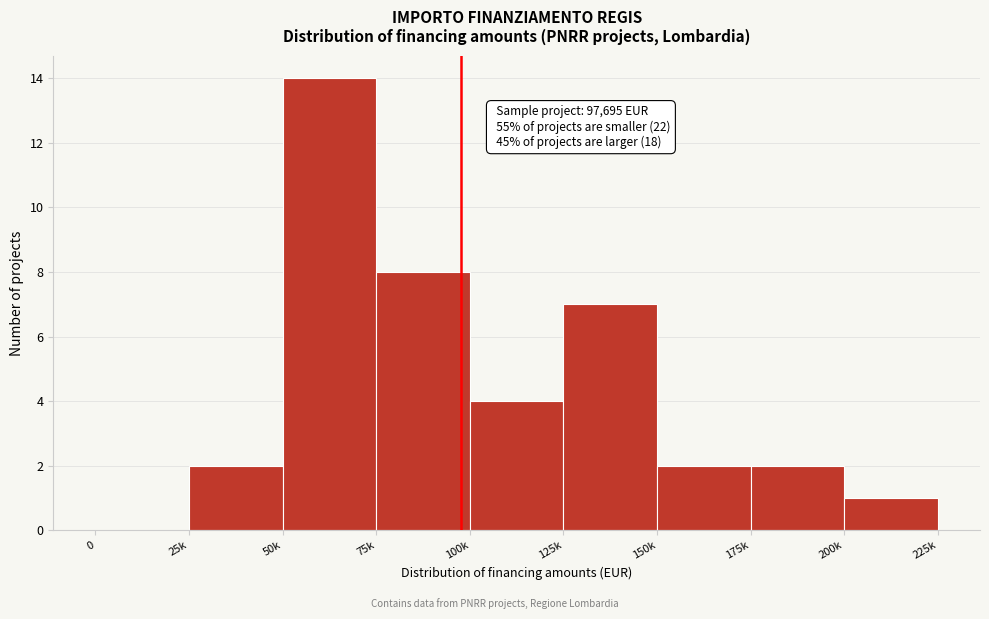

Reading left to right, list all the values displayed in this chart.

0=0	25k=2	50k=14	75k=8	100k=4	125k=7	150k=2	175k=2	200k=1